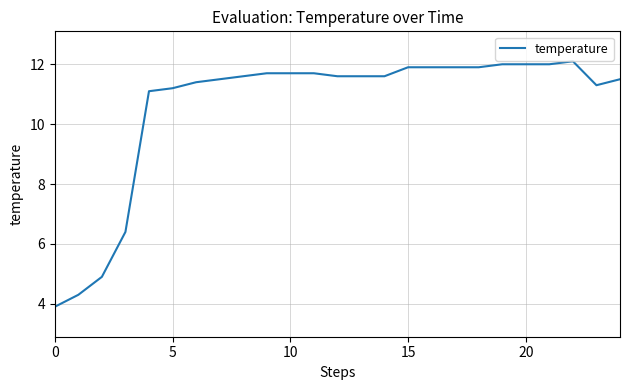

How many values exceed 11?

21